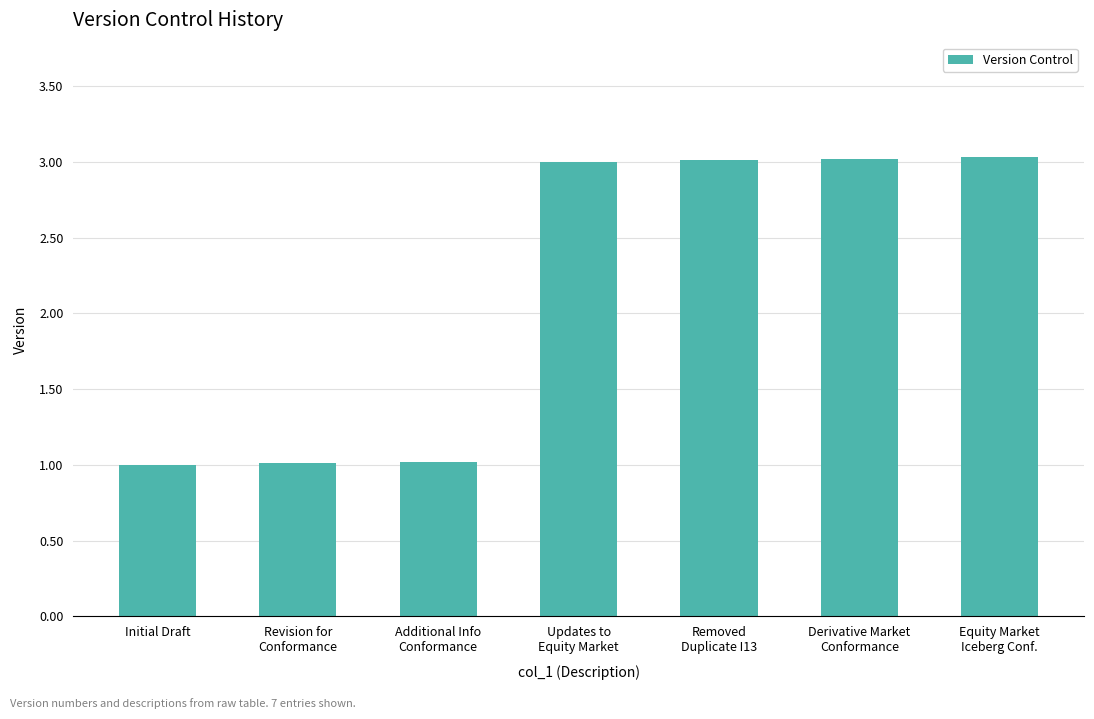

True or false: the data shows 3.0 at Updates to
Equity Market.

True